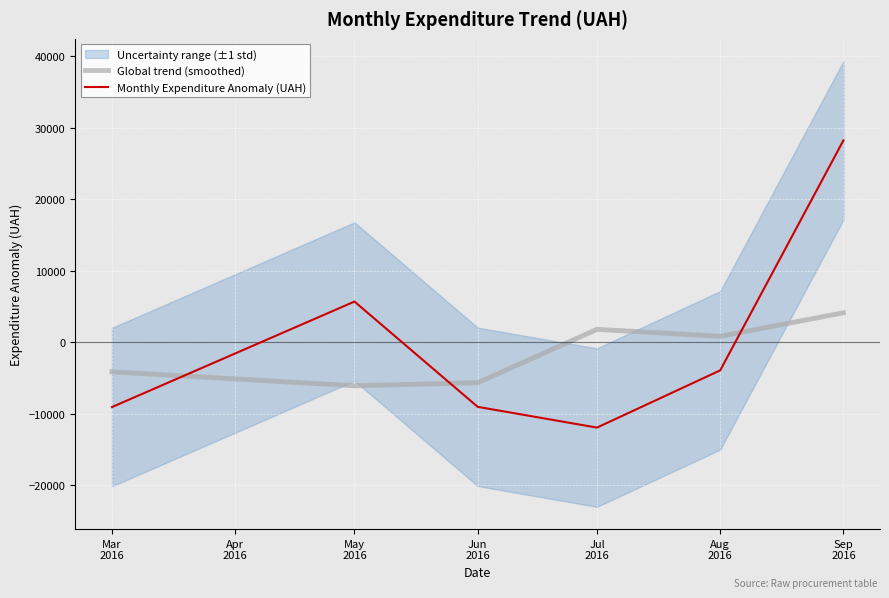

Rank the series by their average value, from lowest to highest.

Global trend (smoothed), Monthly Expenditure Anomaly (UAH)